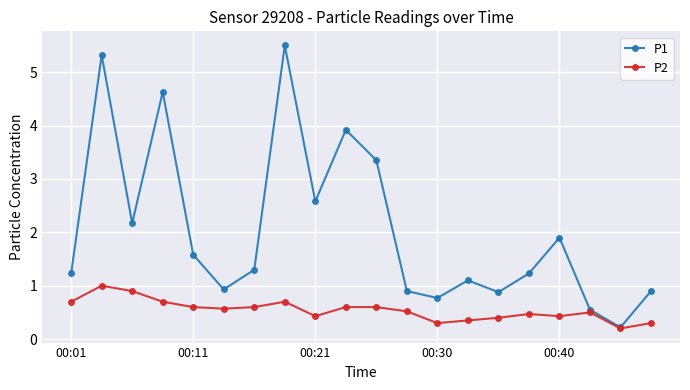

Which series has the largest range (max minus min)?

P1